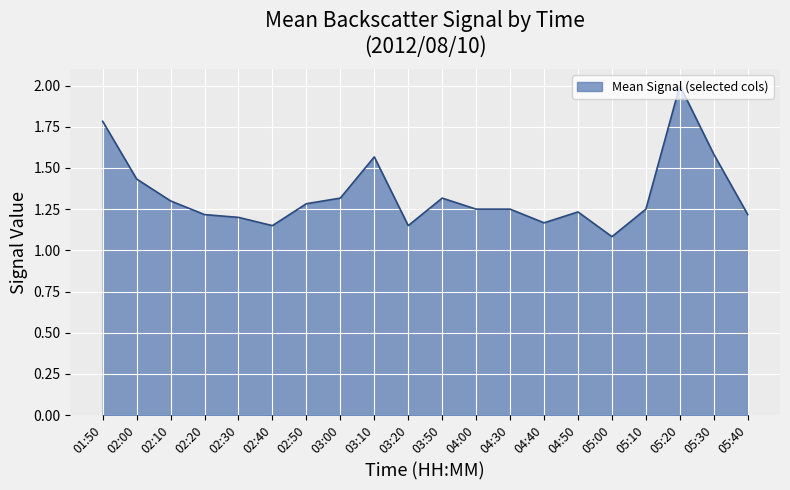

Which category has the lowest value across all series?

05:00